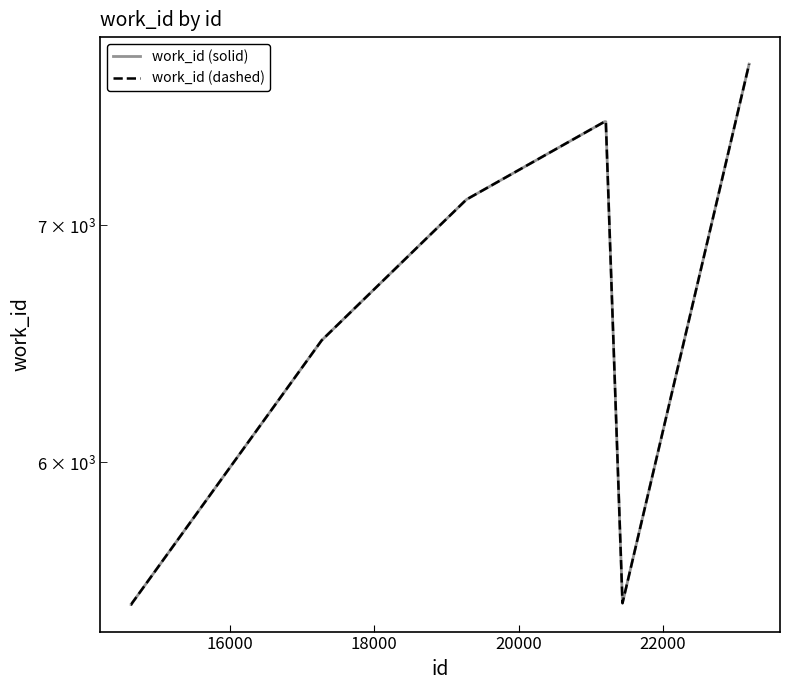

What is the sum of all work_id (dashed) values?

65735